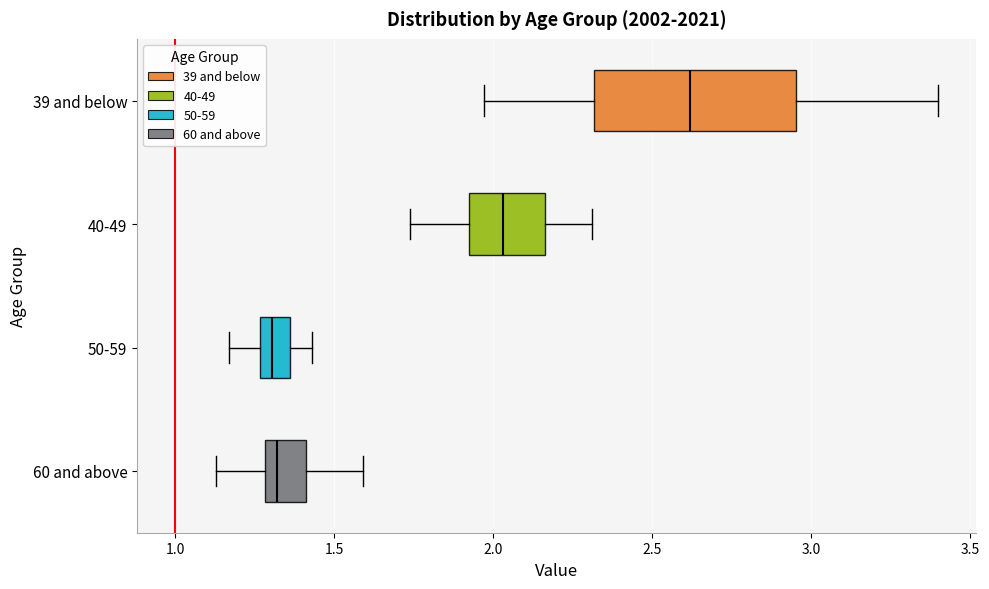

Comparing the boxes themselves (not the whiskers), which one is the widest?

39 and below